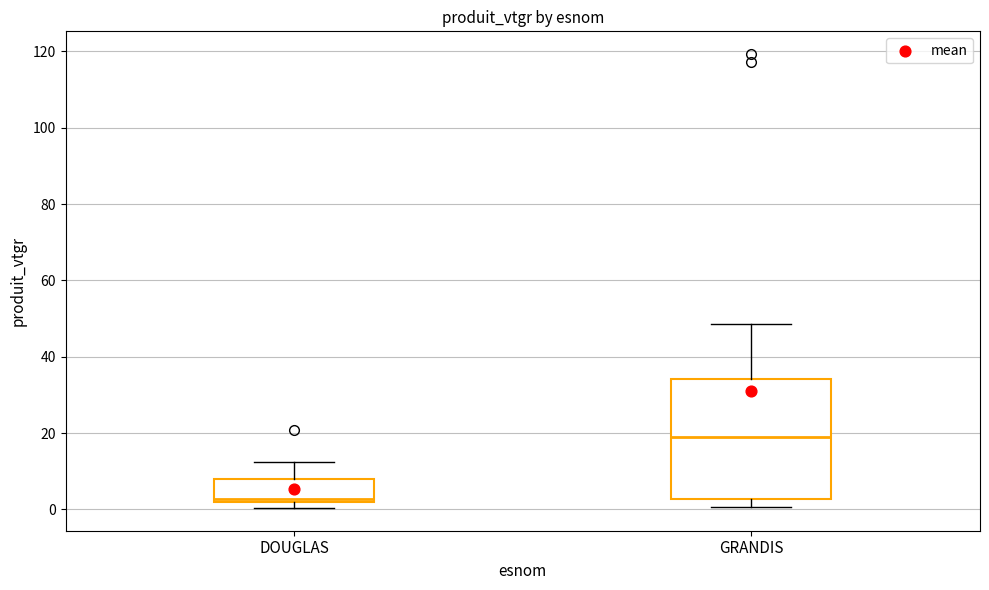

Where is the upper edge of the box for GRANDIS on the y-axis? The values are not printed on the chart, so give them approximately, as read against the axis.

34